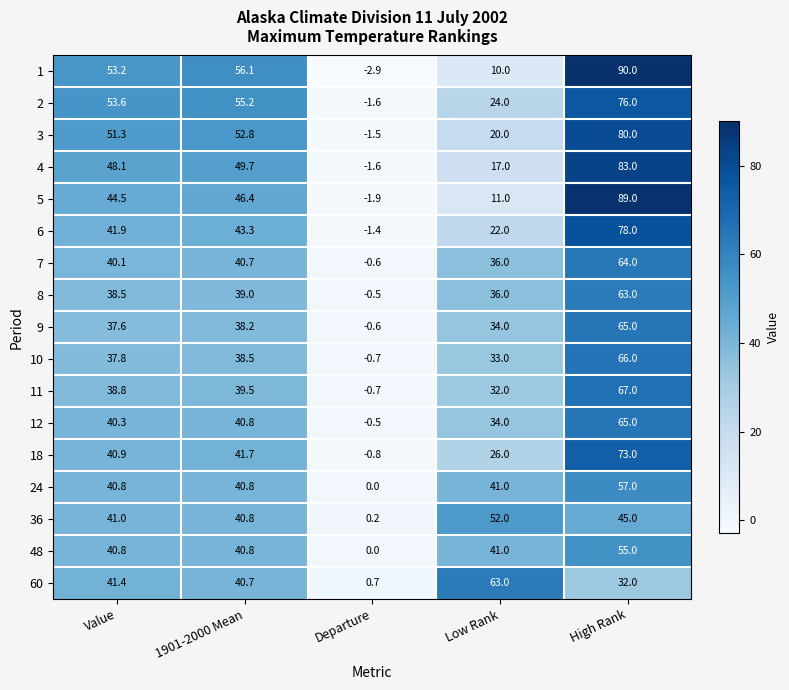

Where does the 1 series first go above 53?

Value